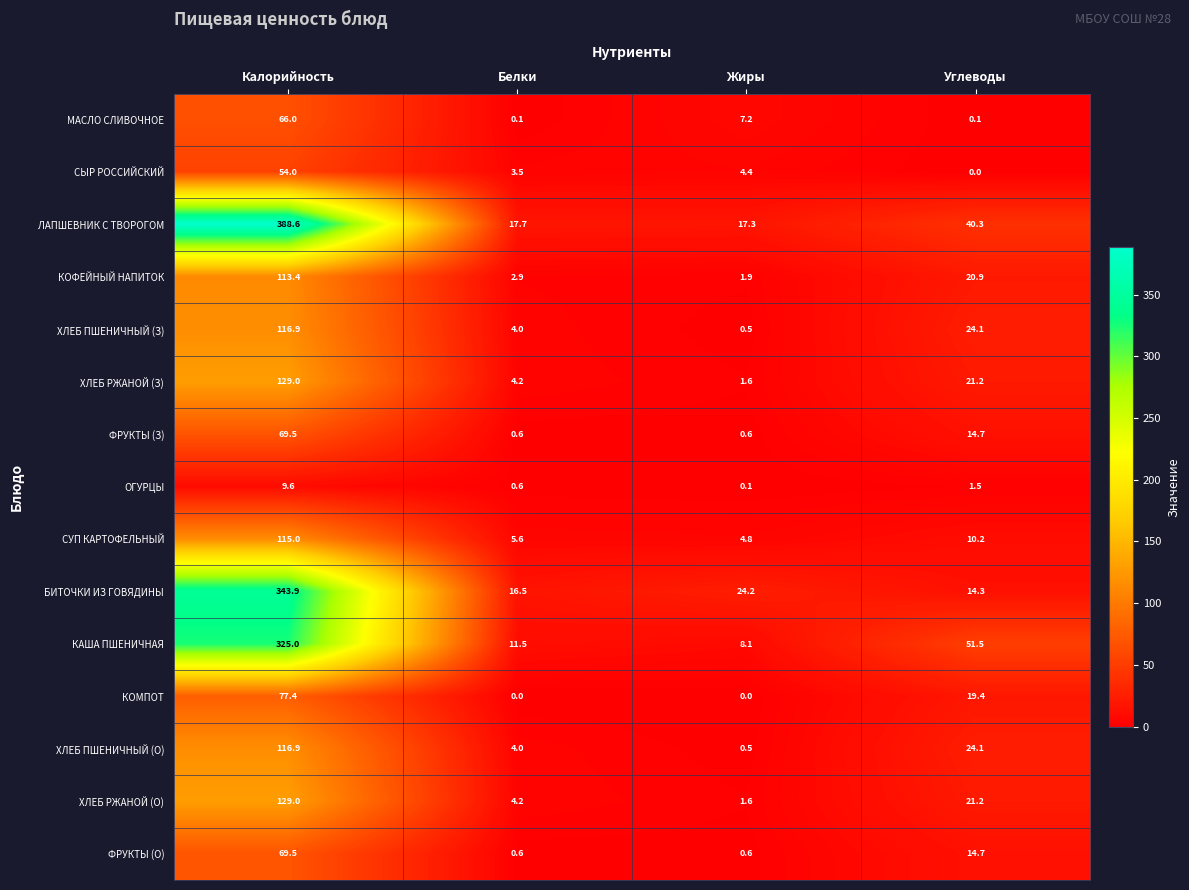

The ХЛЕБ РЖАНОЙ (З) series shows 1.1 at Белки. True or false?

False